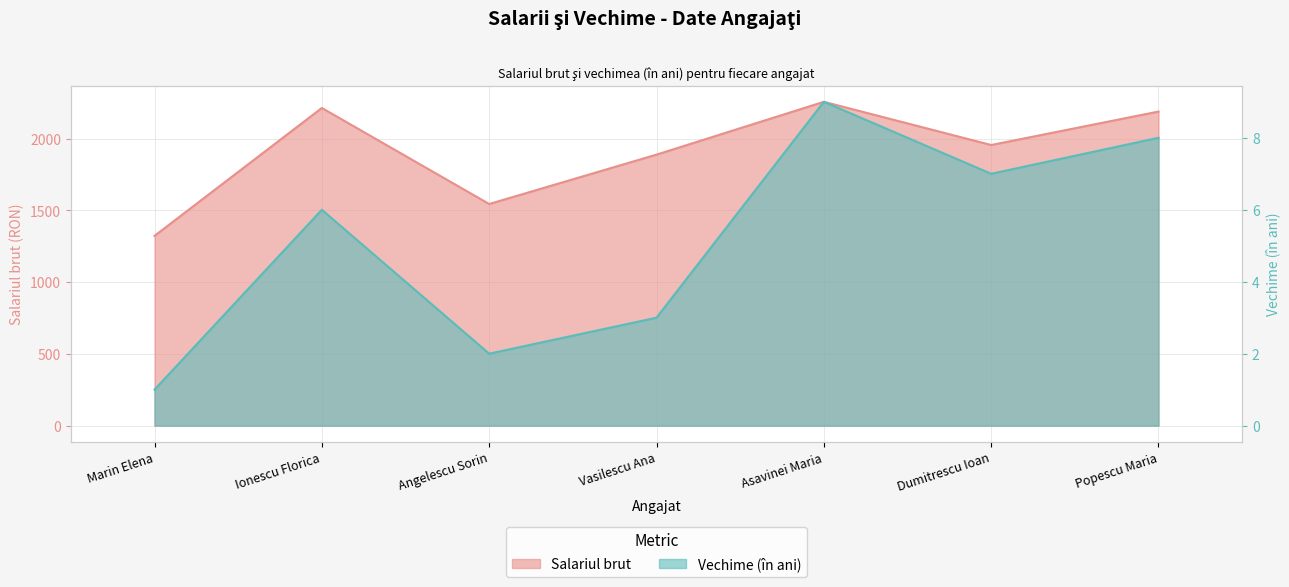

What is the label of the 4th point from the left?

Vasilescu Ana